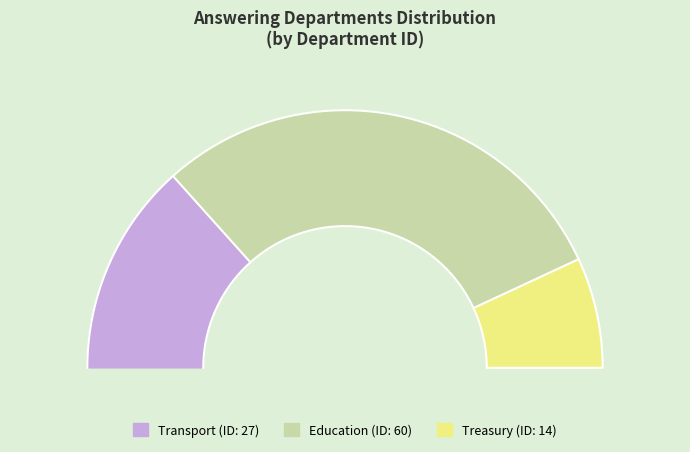

How many slices are in this pie chart?

3